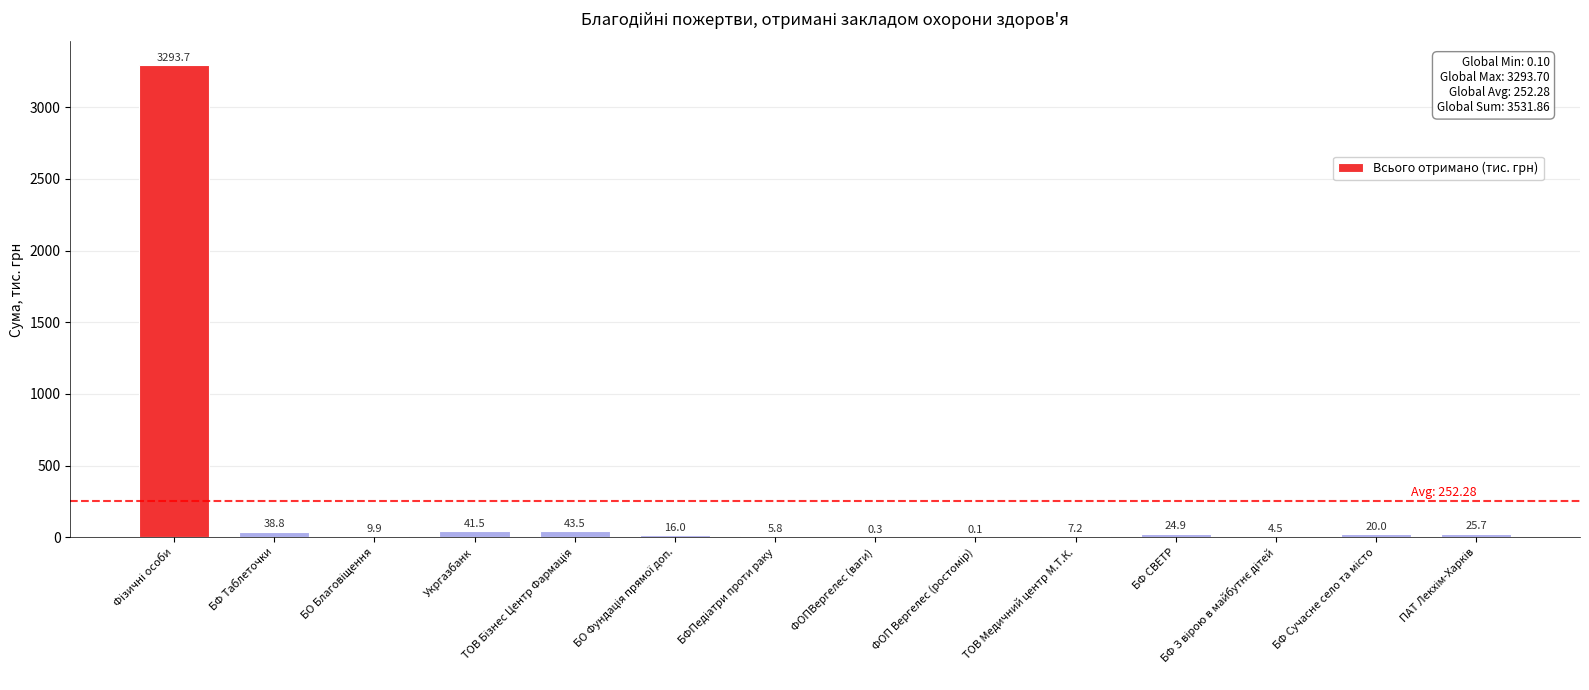

The value at ТОВ Медичний центр М.Т.К. is 7.2. True or false?

True